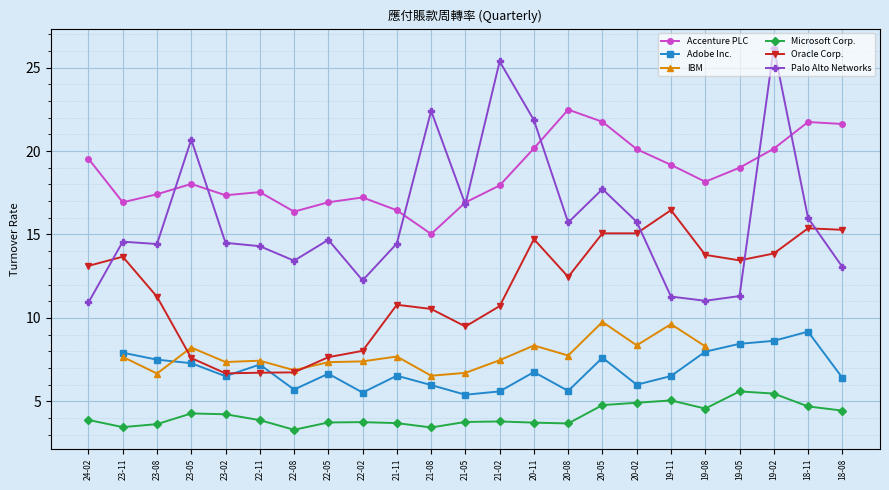

Is the value of Accenture PLC at 19-08 greater than the value of Palo Alto Networks at 21-05?

Yes